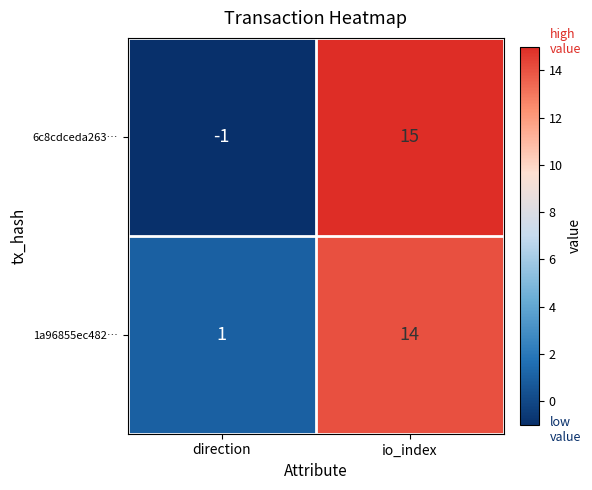

At which category does the chart reach its peak across all series?

io_index